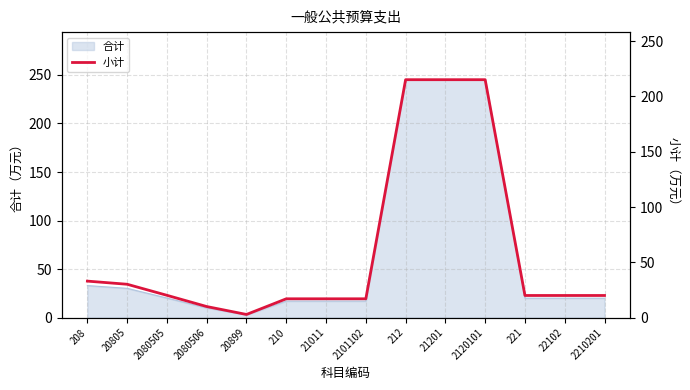

What is the label of the 2nd point from the left?

20805